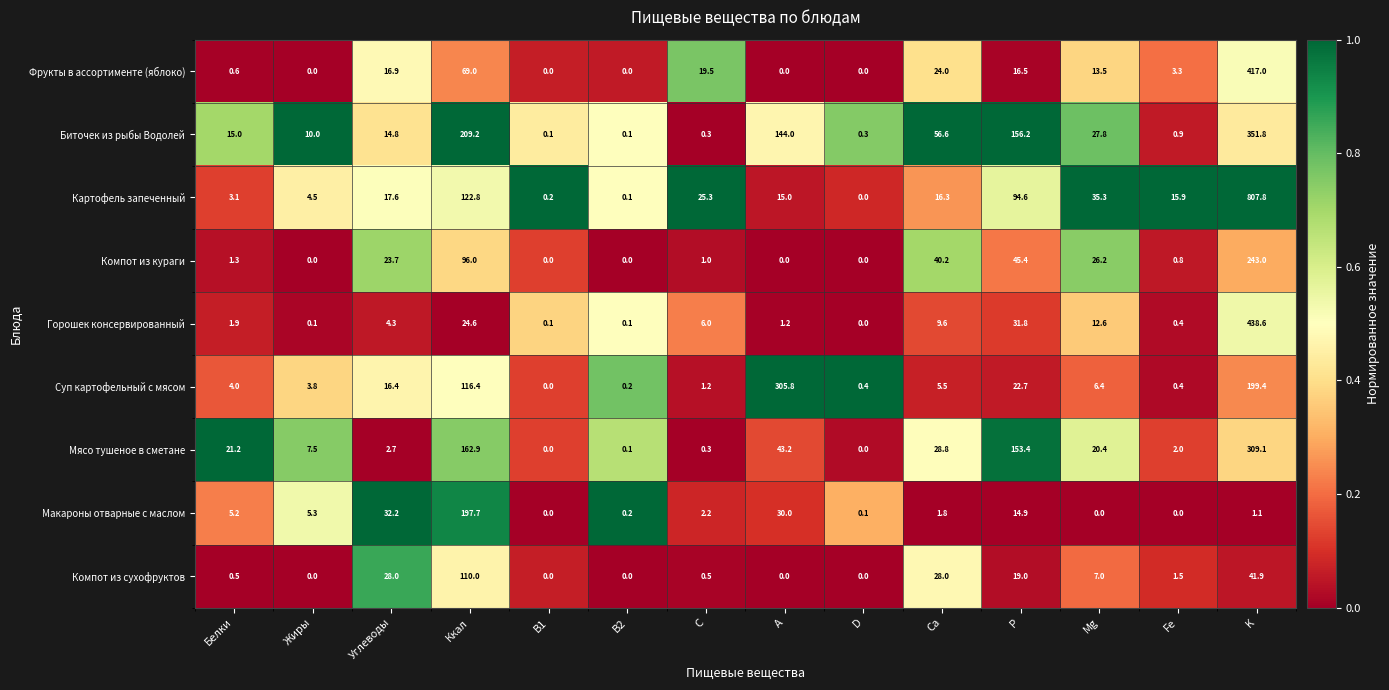

How many data points does each series have?

14